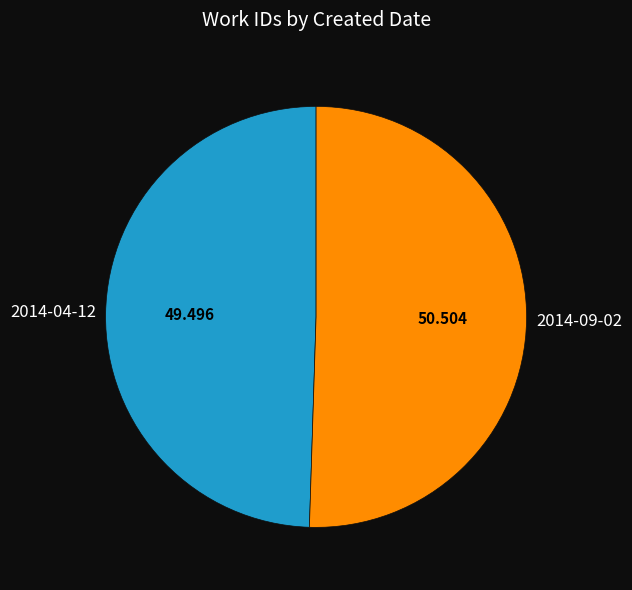

Is there any slice that represents more than half of the pie?

Yes